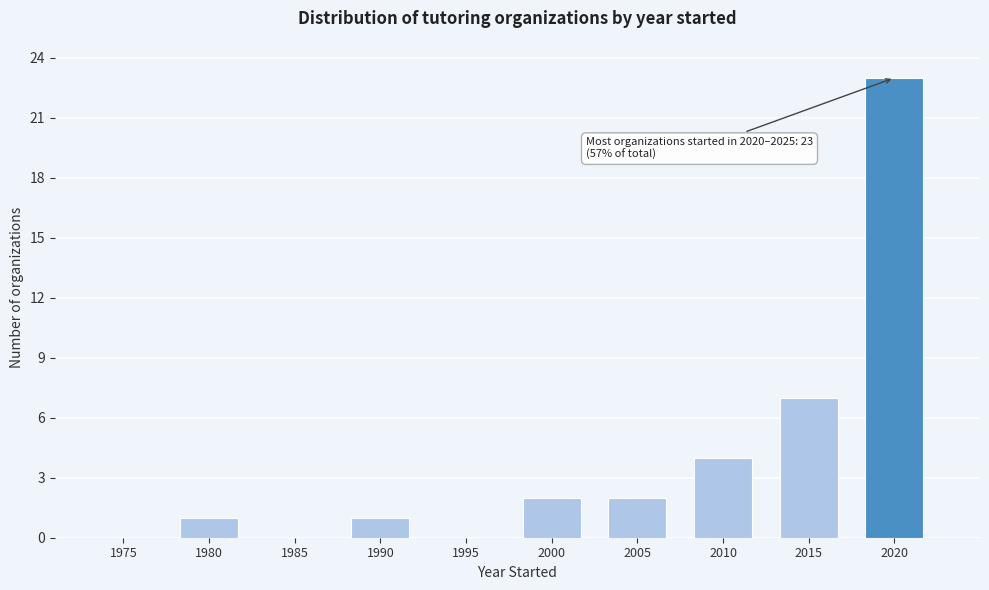

Reading left to right, what are all the values shown in this chart?

1975=0	1980=1	1985=0	1990=1	1995=0	2000=2	2005=2	2010=4	2015=7	2020=23